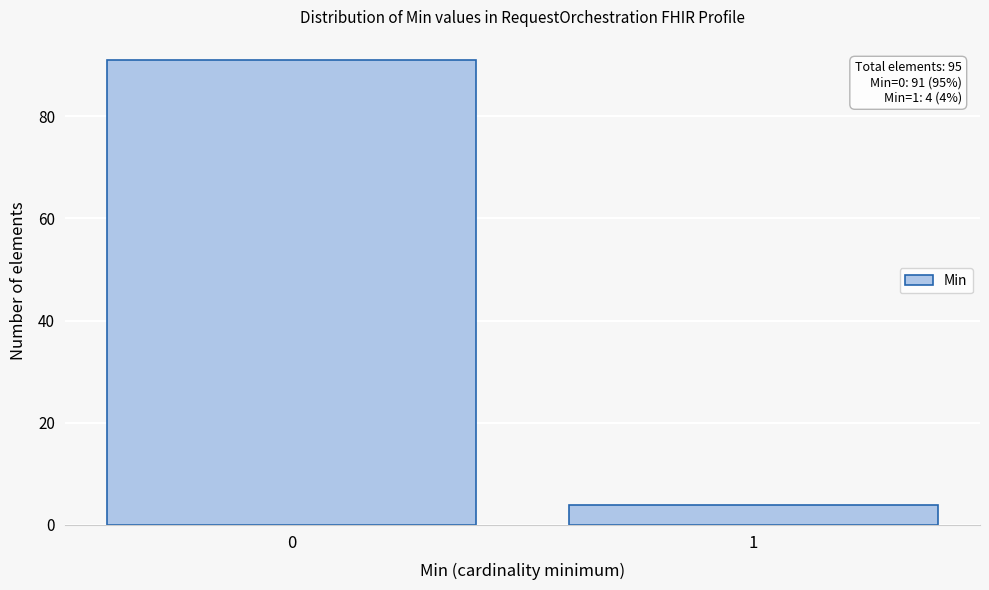

Reading right to left, transcribe all the data shown in this chart.

1=4	0=91